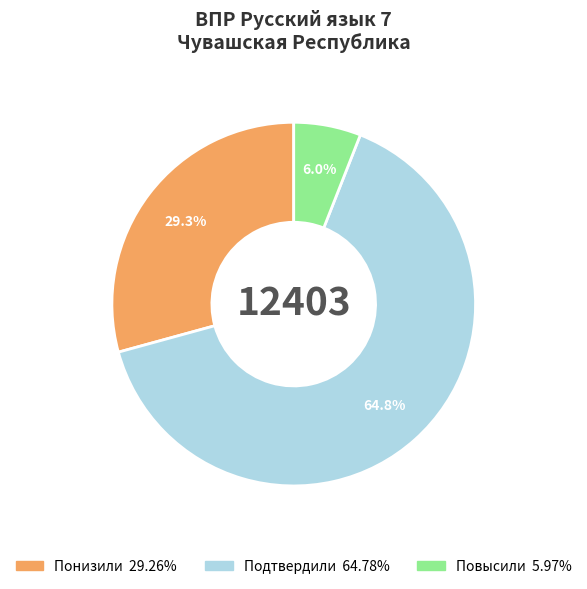

Rank the categories by value from highest to lowest.

Подтвердили, Понизили, Повысили